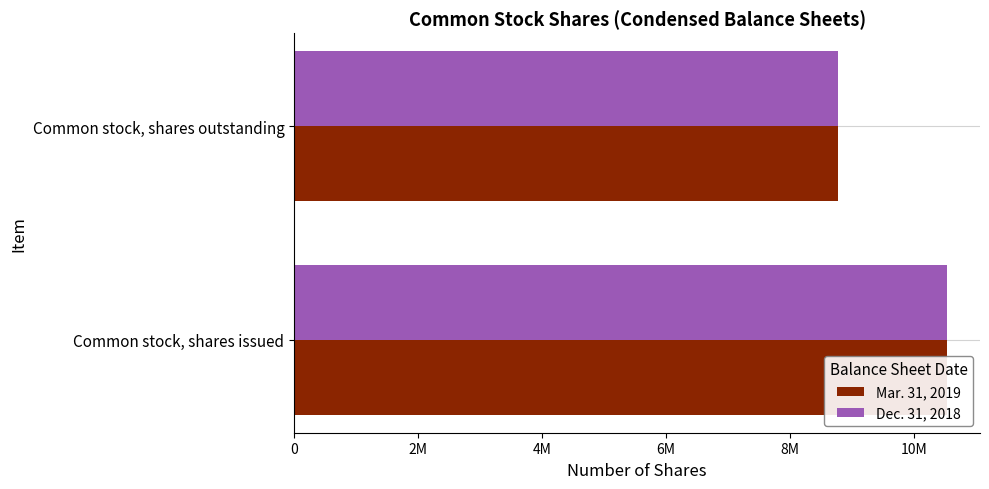

What is the approximate value of Dec. 31, 2018 at Common stock, shares outstanding, to the nearest 100?

8776600